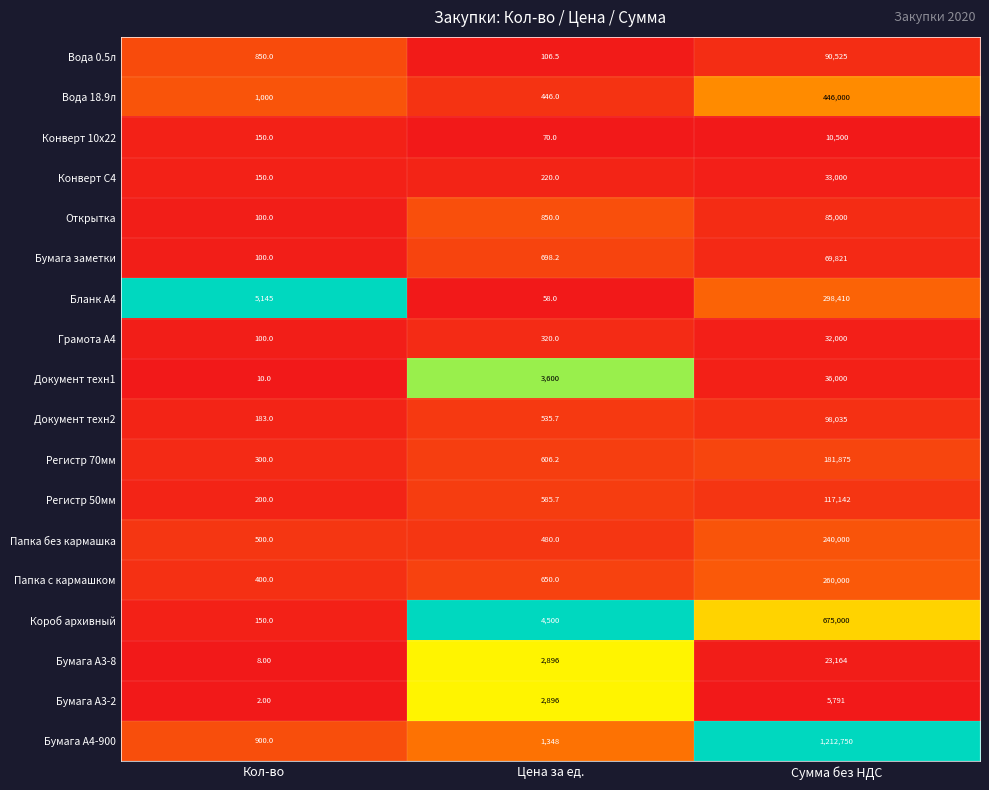

Where does the Бумага заметки series first go above 698?

Цена за ед.